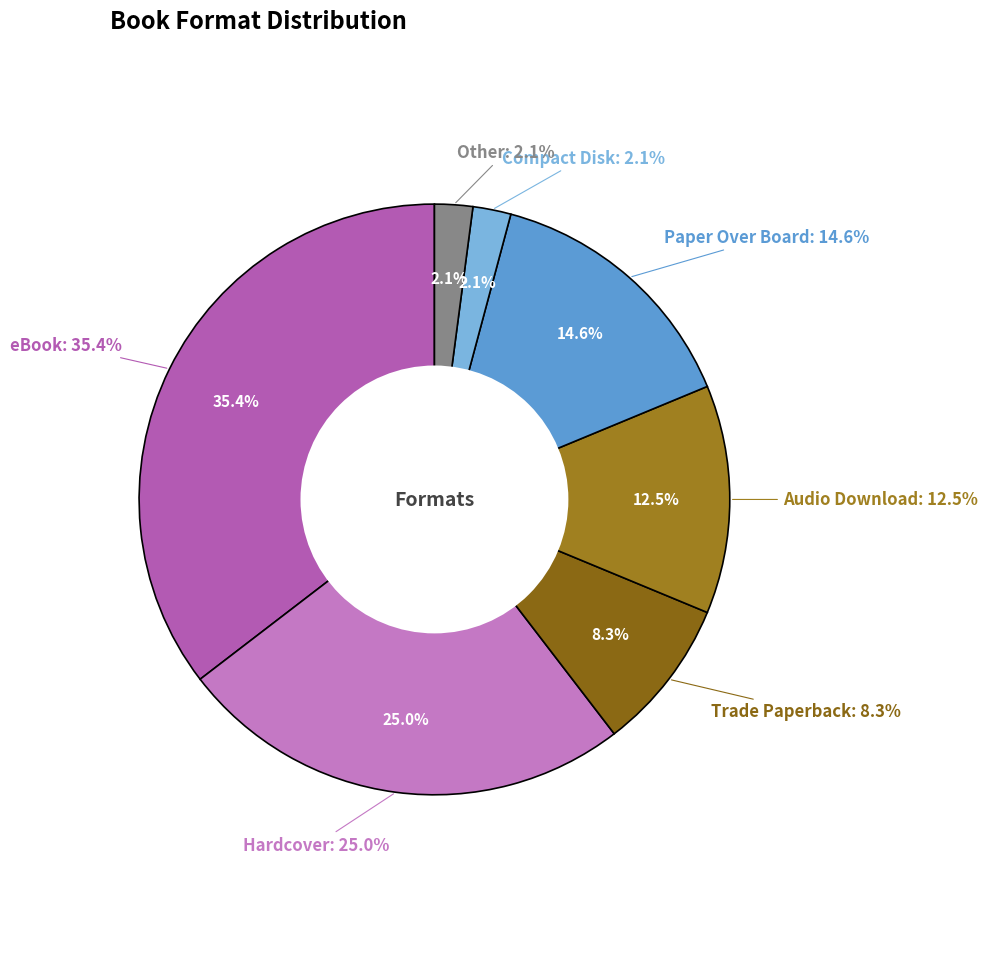

Which category has the biggest portion of the pie?

eBook